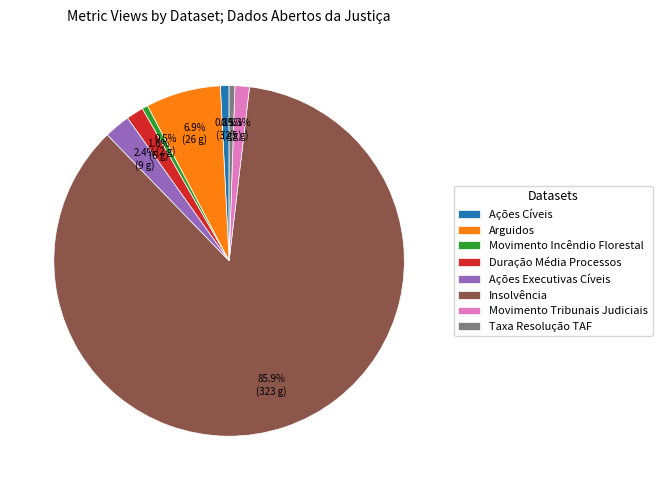

Is Arguidos the majority of the pie?

No